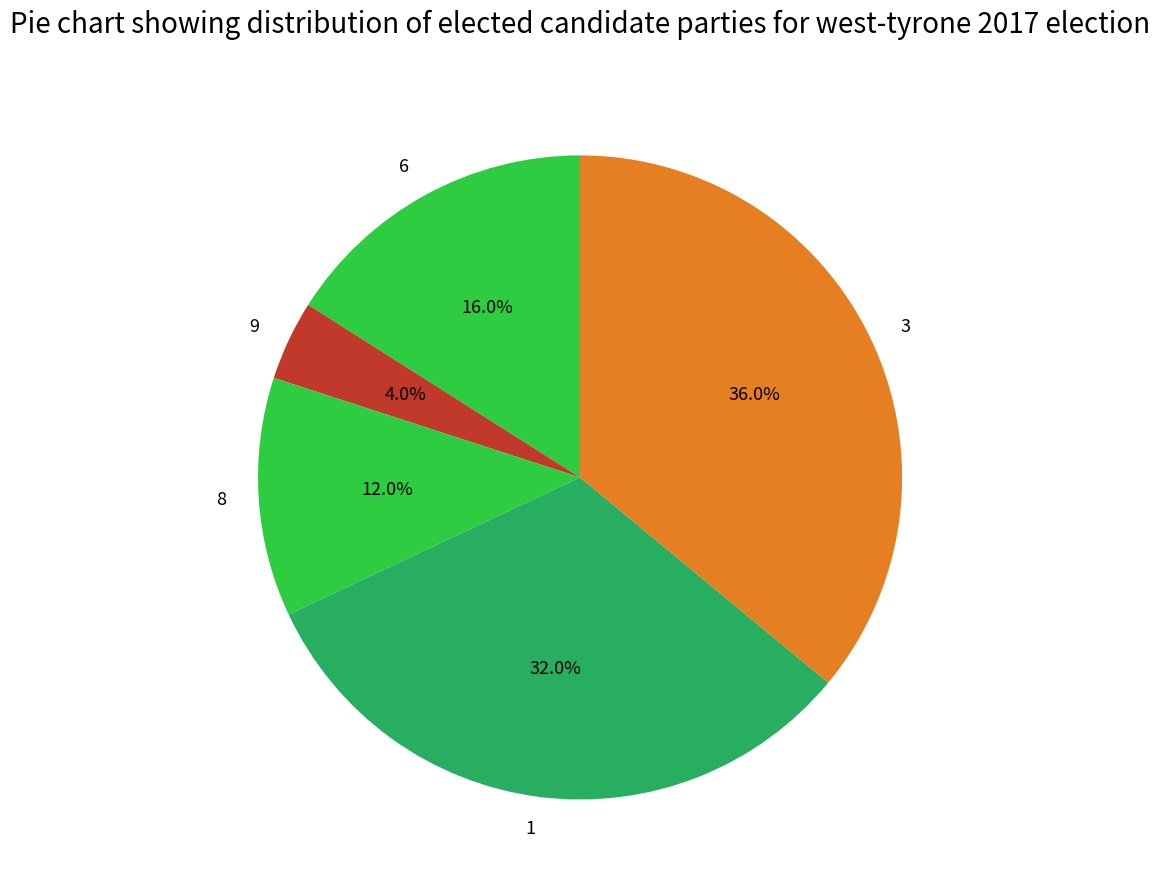

What is the largest slice in the pie chart?

3